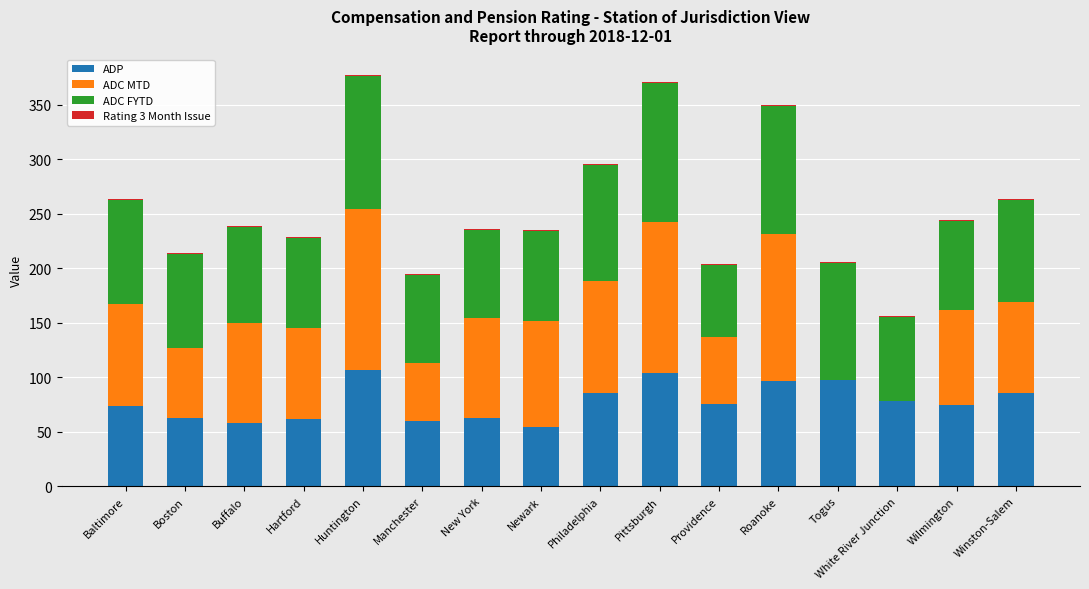

Is it true that ADP equals 114.1 at Winston-Salem?

False